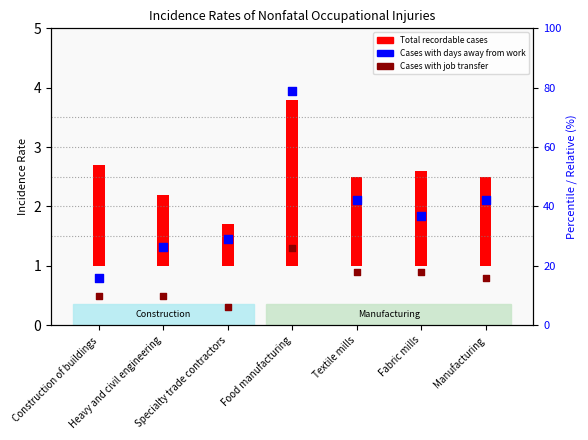

Which series has the largest Y range (max minus min)?

Cases with days away from work